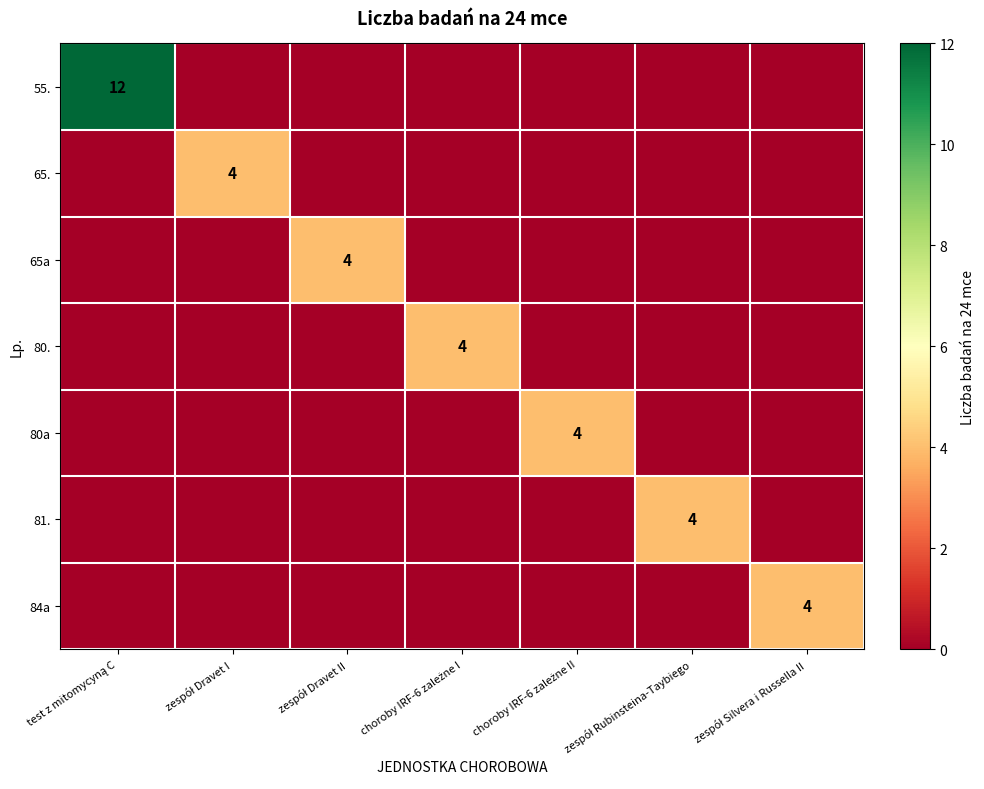

At which category is the sum across all series the highest?

test z mitomycyną C